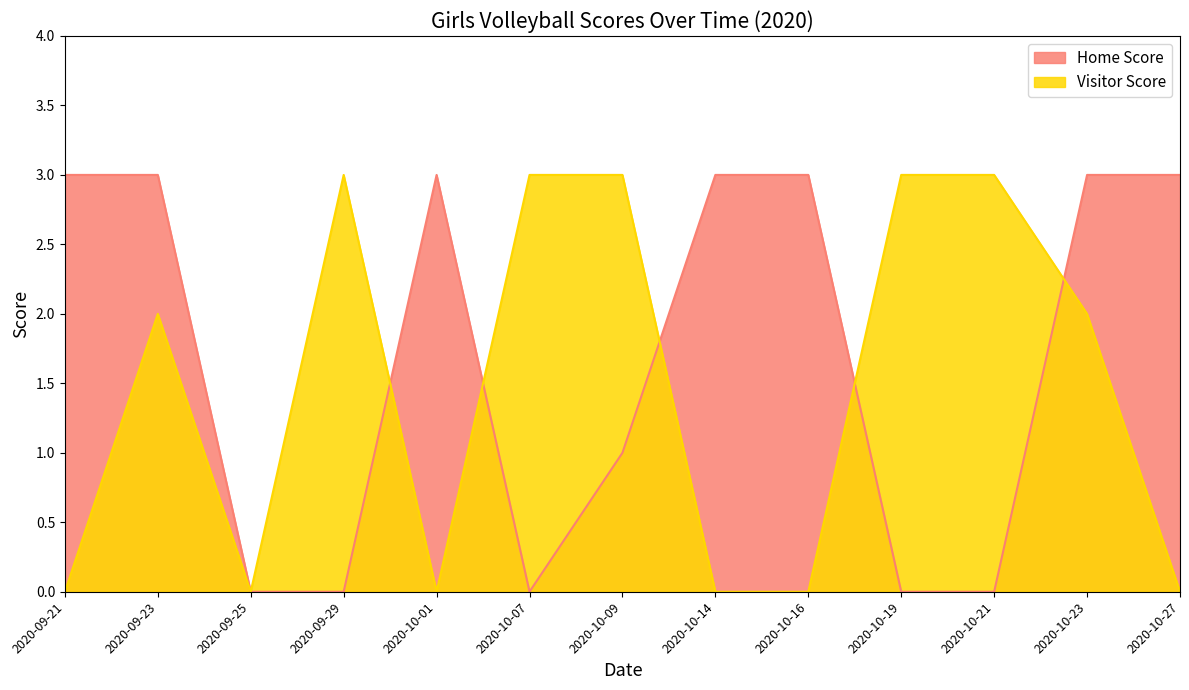

Which category has the lowest value across all series?

2020-09-25